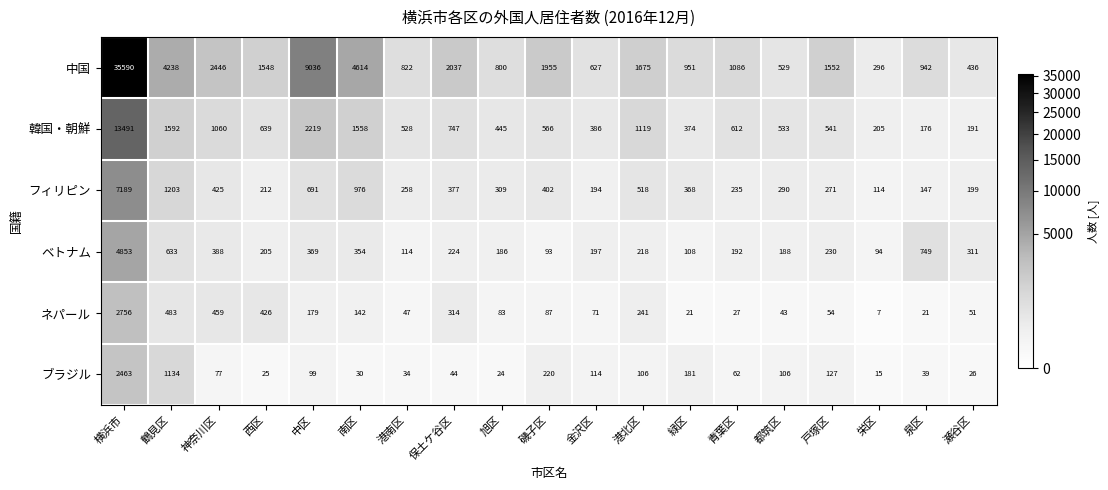

At which label does 中国 first exceed 1548?

横浜市